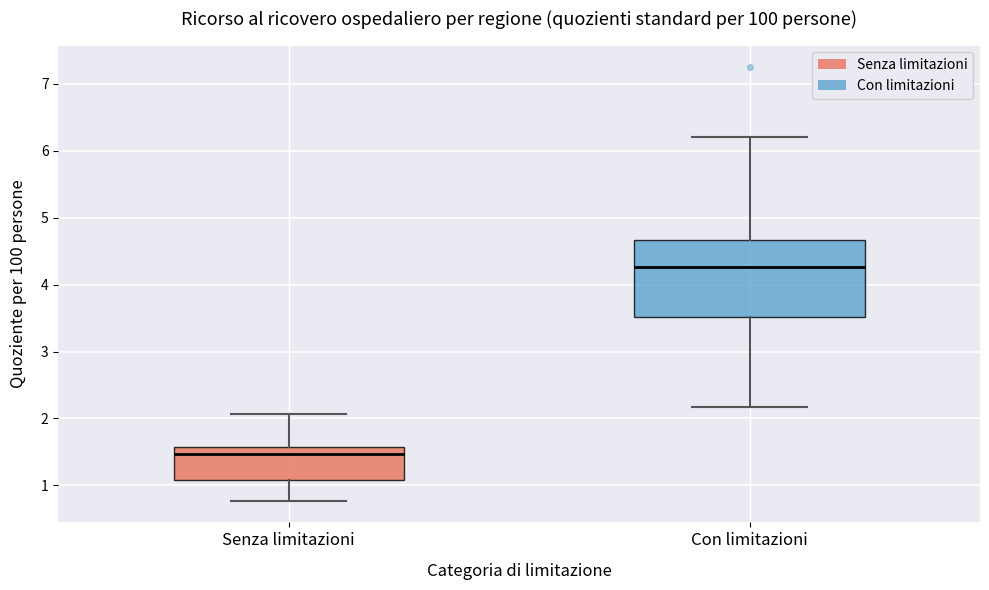

Reading left to right, read every box against the y-axis: the position of its median line, the range the box covers, and the ends of its whiskers. The values are not printed on the chart, so give them approximately, as read against the axis.

Senza limitazioni: median 1.5, box 1.1 to 1.6, whiskers 0.8 to 2.1
Con limitazioni: median 4.3, box 3.5 to 4.7, whiskers 2.2 to 6.2